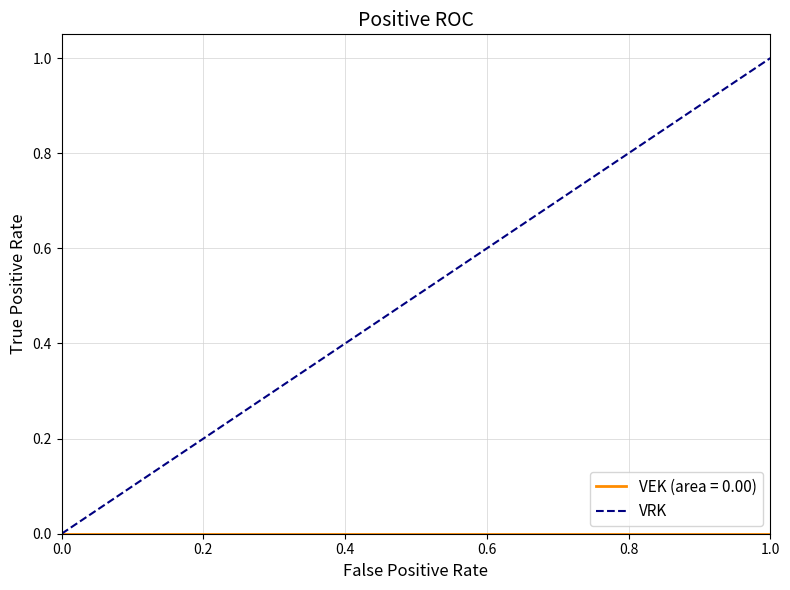

Which series has the largest range (max minus min)?

VRK